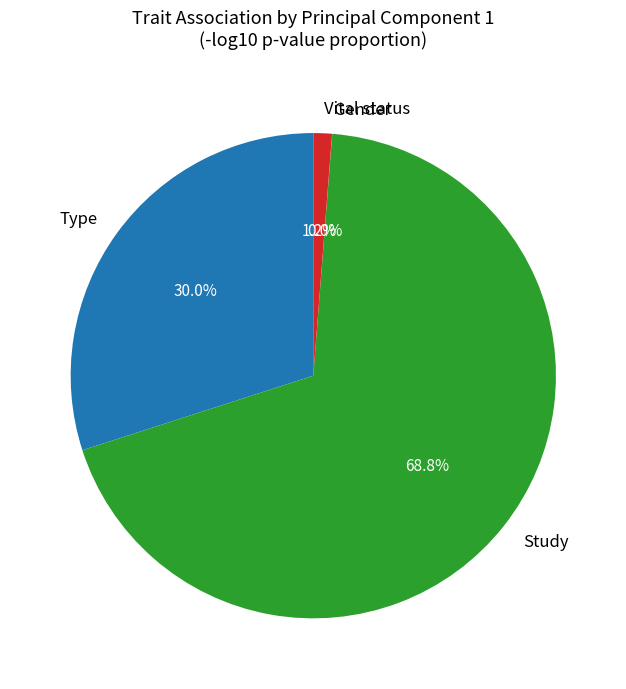

Which category has the biggest portion of the pie?

Study